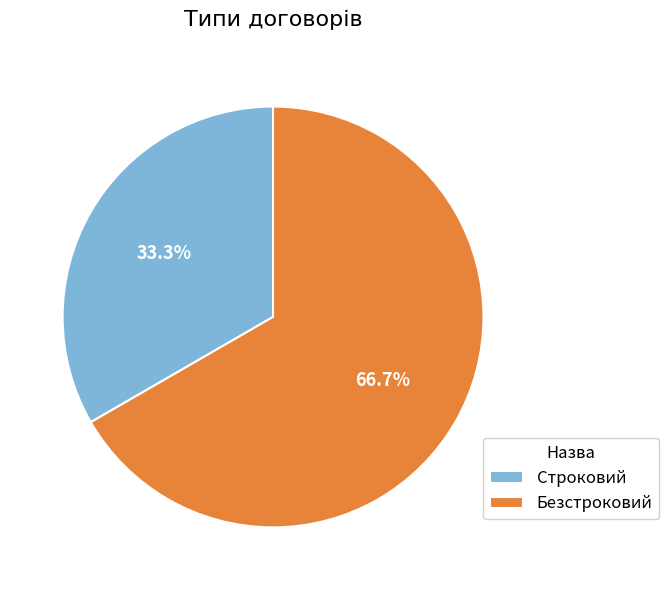

Combined, what portion of the pie is Строковий and Безстроковий?

100.0%